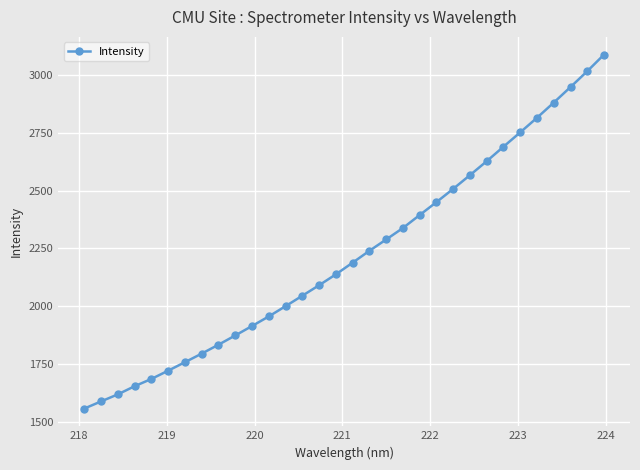

How many categories are shown in the chart?

32